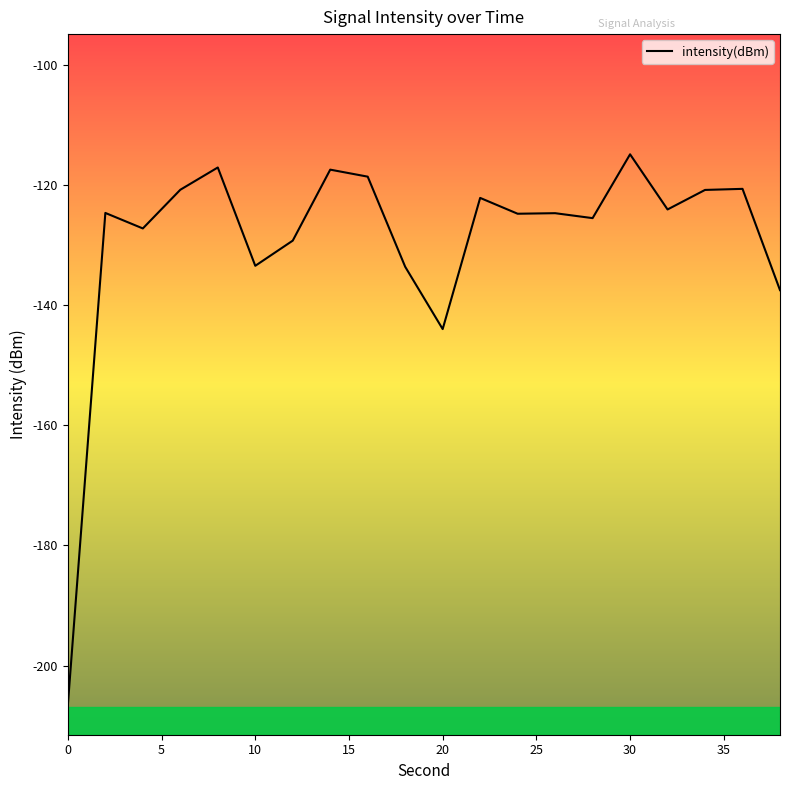

What is the difference between the maximum and minimum values?

91.6